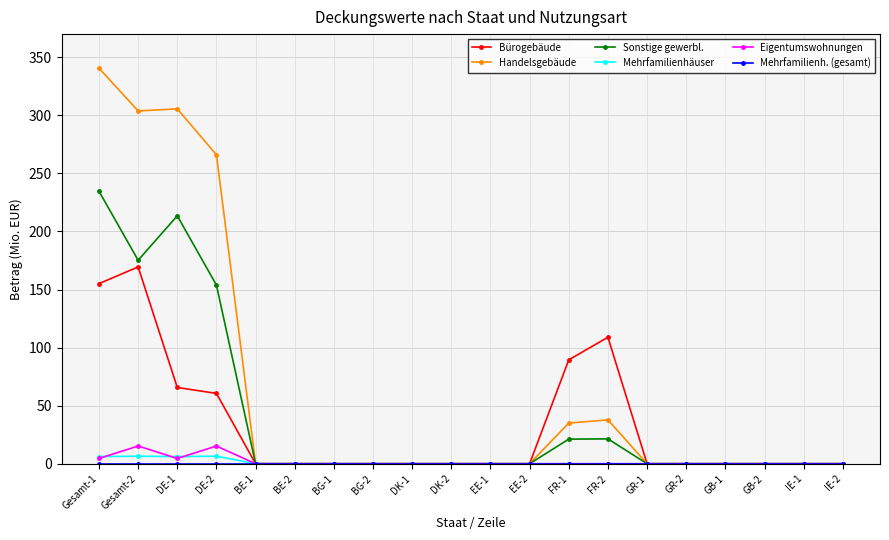

At which category is the sum across all series the highest?

Gesamt-1